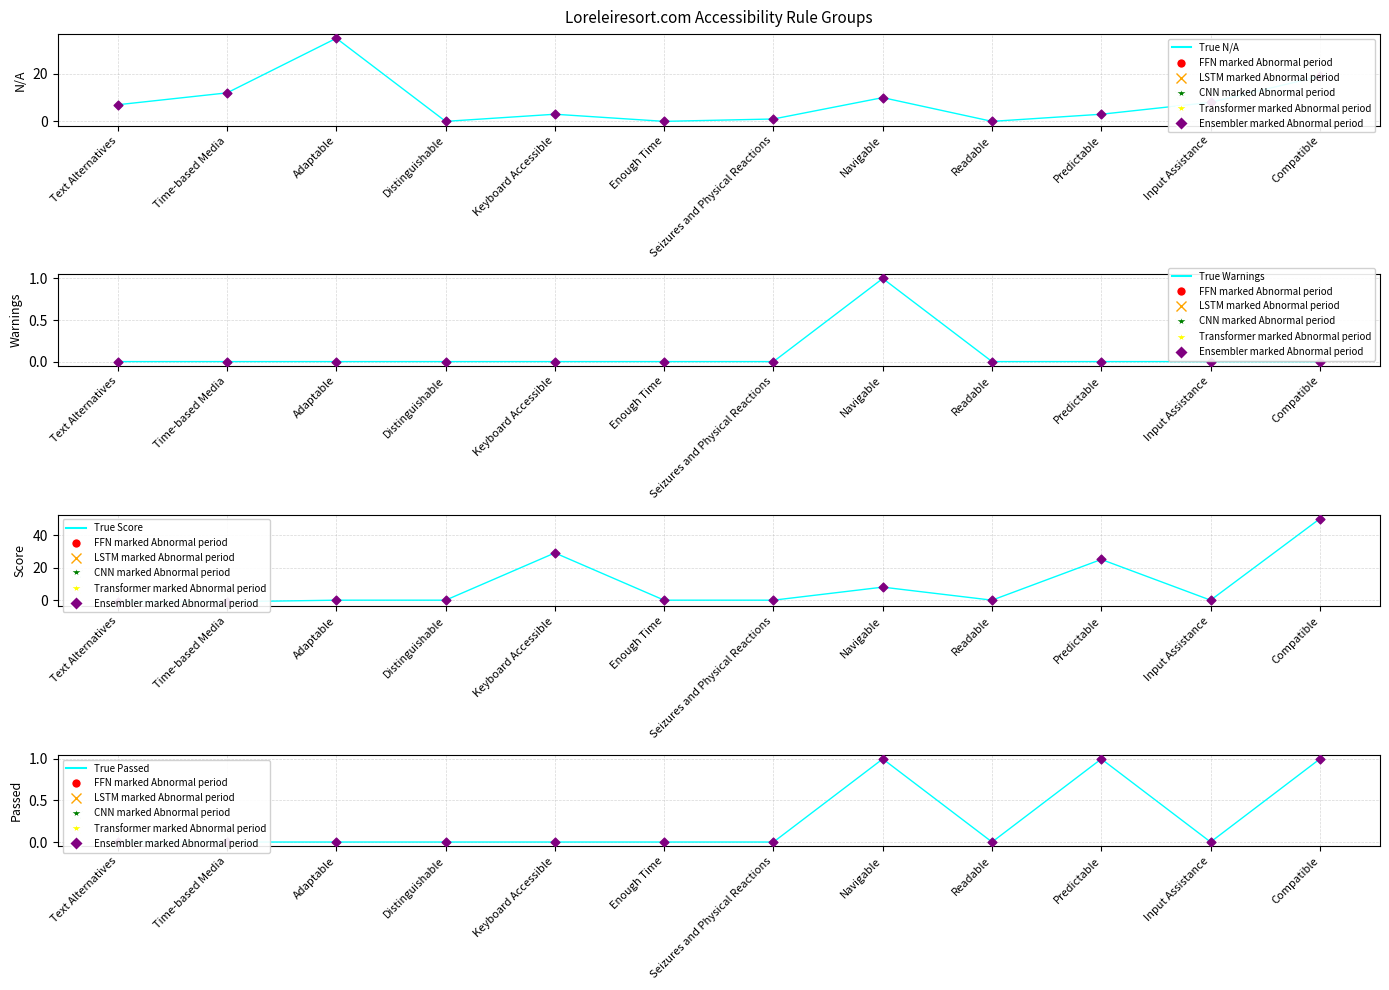

Which series has the widest spread of Y values?

Score